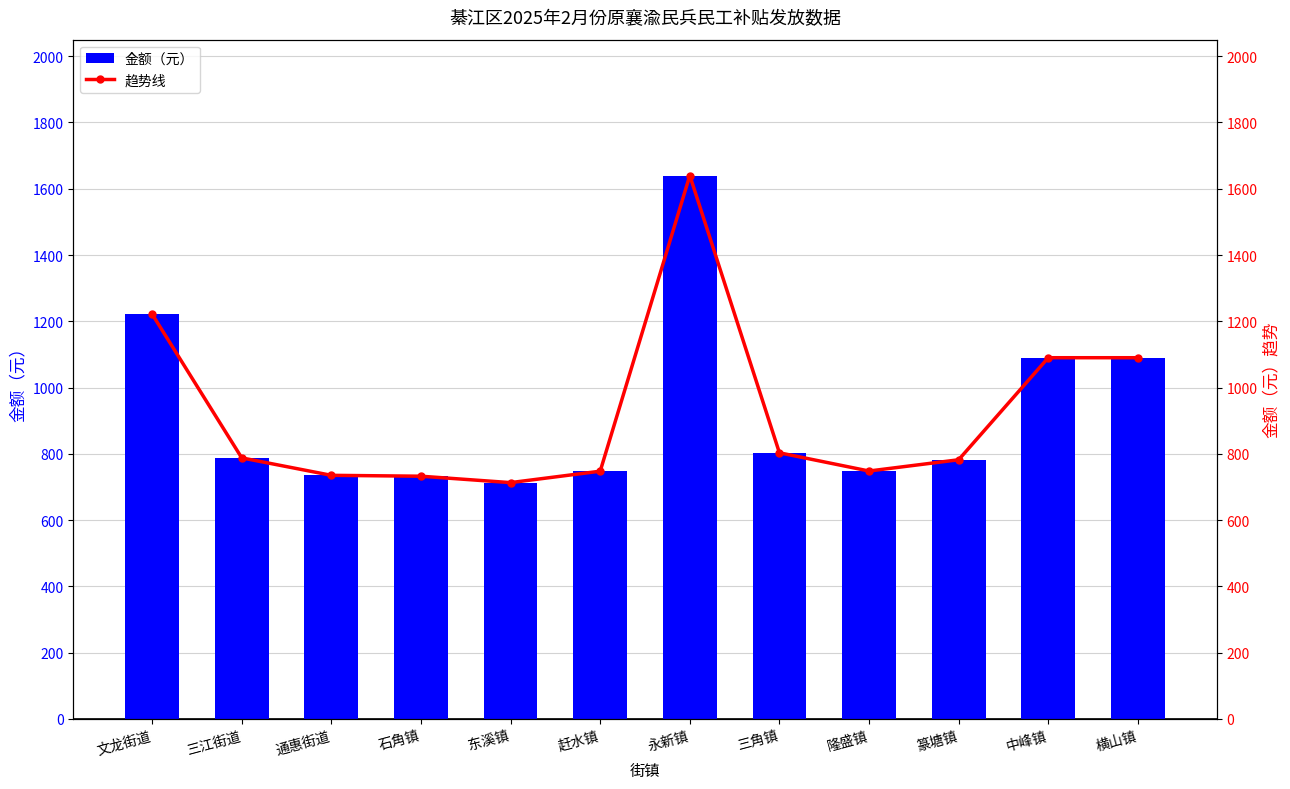

Does the chart contain stacked bars?

No